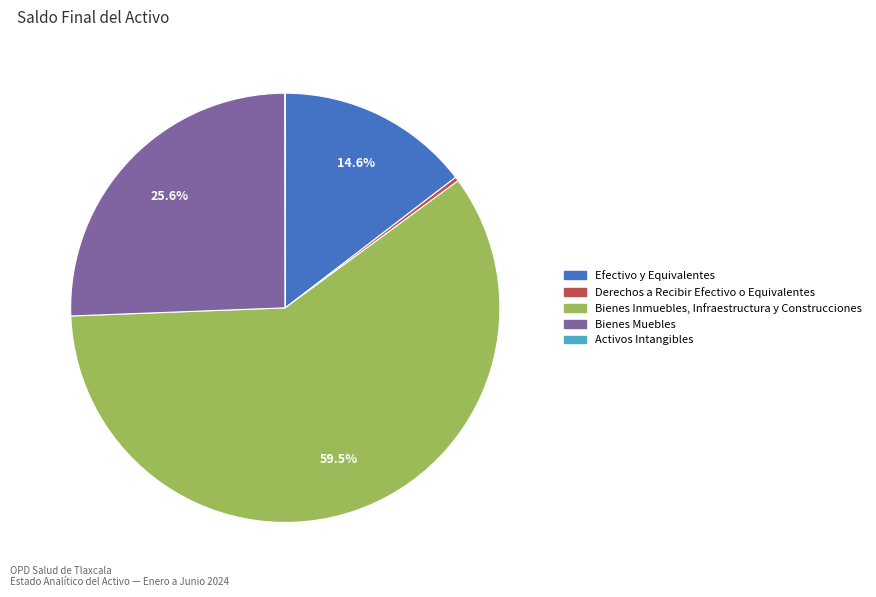

Does Efectivo y Equivalentes represent more than half of the total?

No